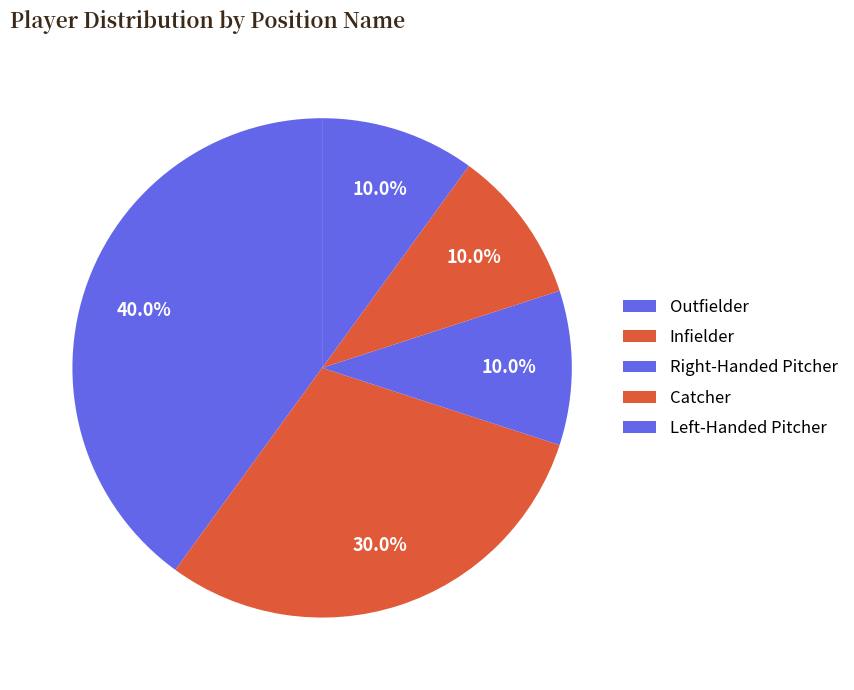

How many slices are in this pie chart?

5